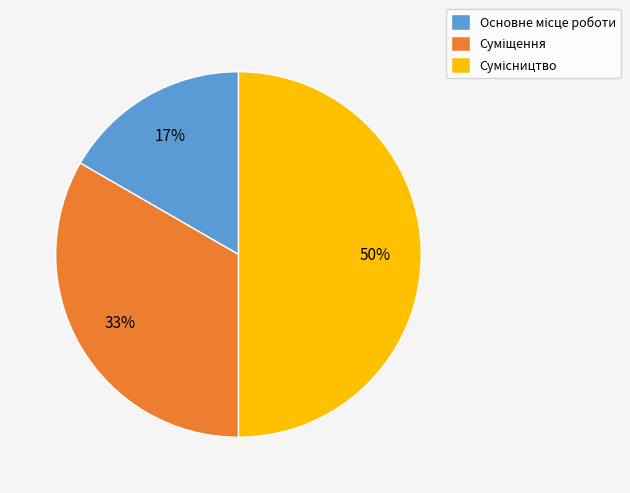

To the nearest percent, what is the difference between the largest and smallest slice percentages?

33%